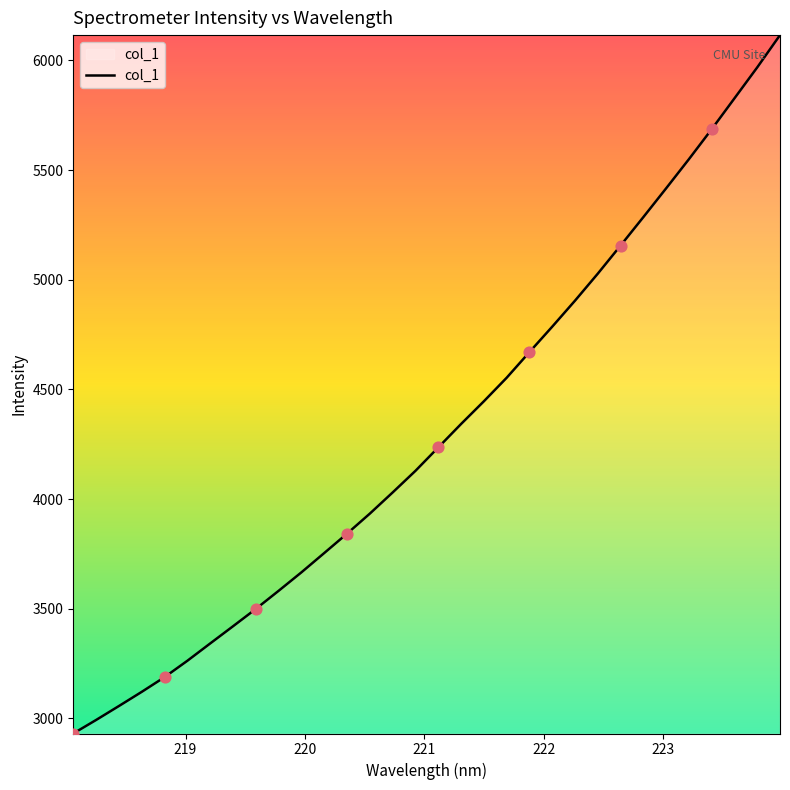

What is the difference between the maximum and minimum values?

3185.0